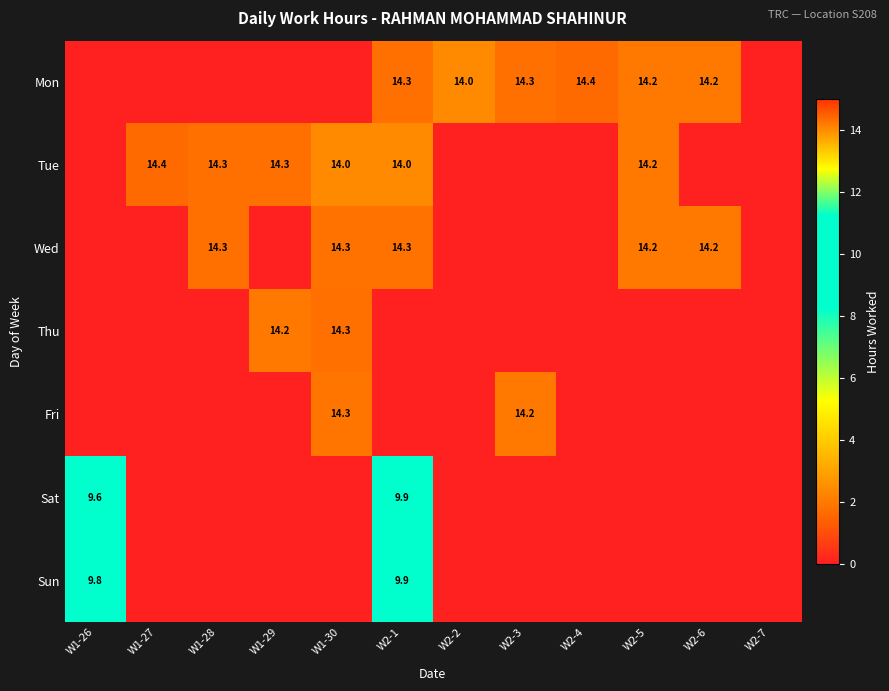

Is it true that Tue equals 14.0 at W2-1?

True